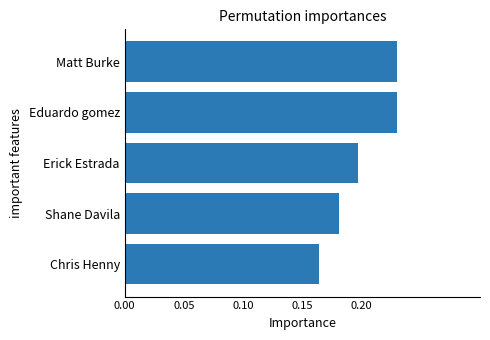

The chart shows a value of 0.2 at Chris Henny. True or false?

True